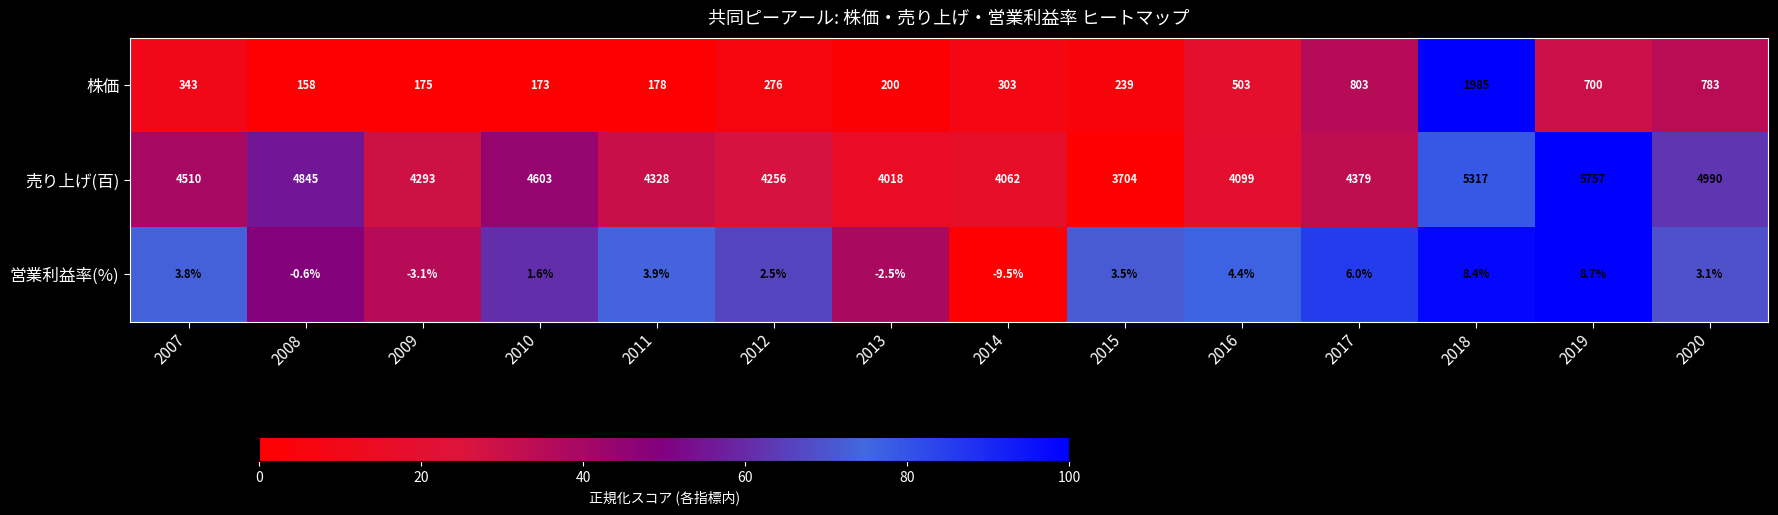

At how many categories does at least one series exceed 0?

14